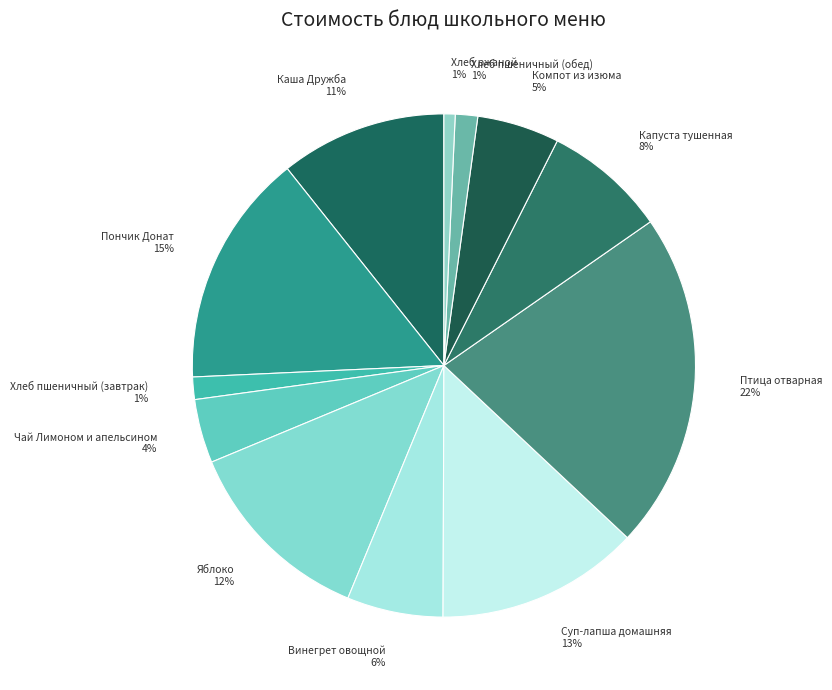

What is the ratio of the value at Яблоко to the value at Пончик Донат?

0.8